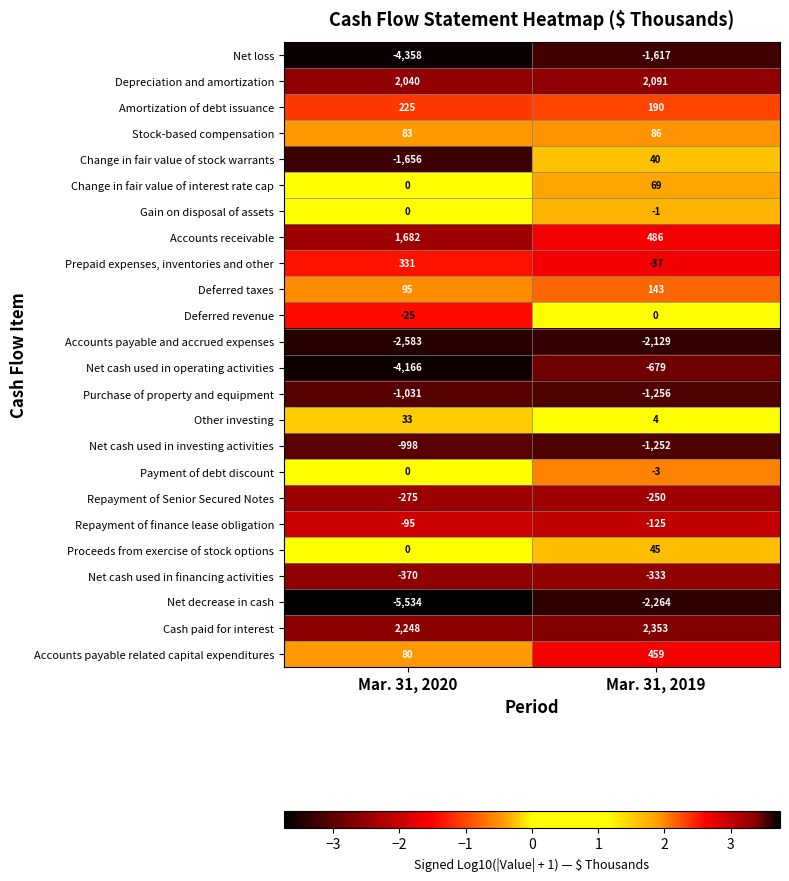

What is the difference between the highest and lowest values at Mar. 31, 2019?

4617